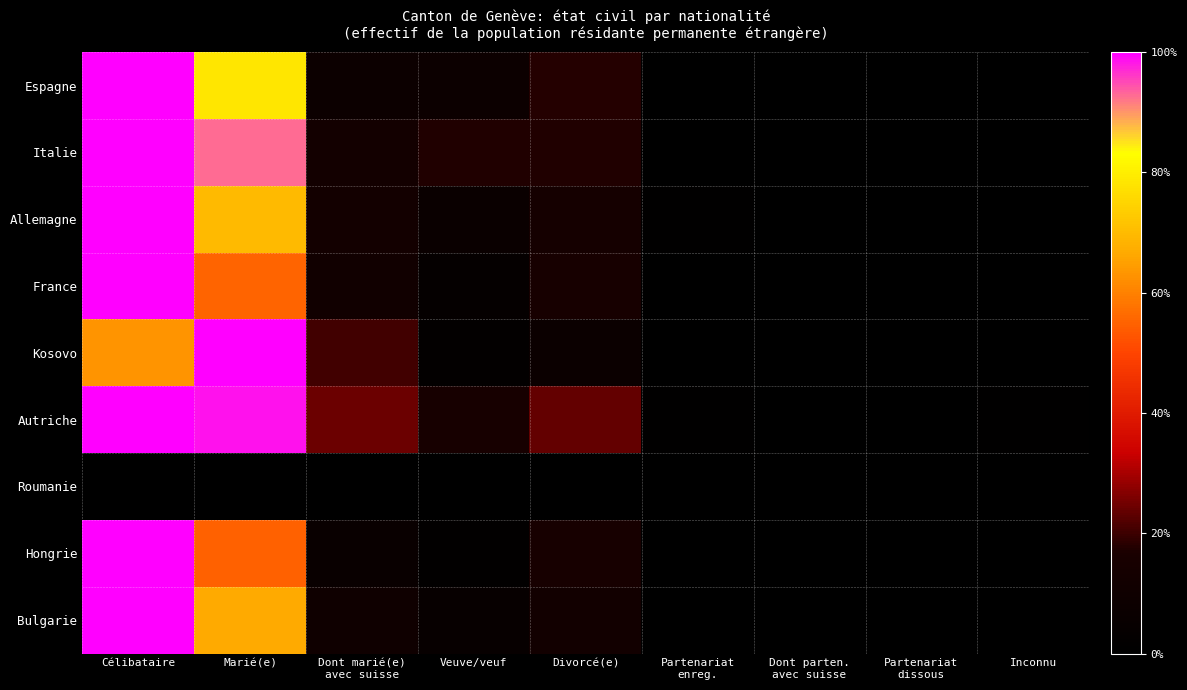

How many values in the Kosovo series exceed 2?

5